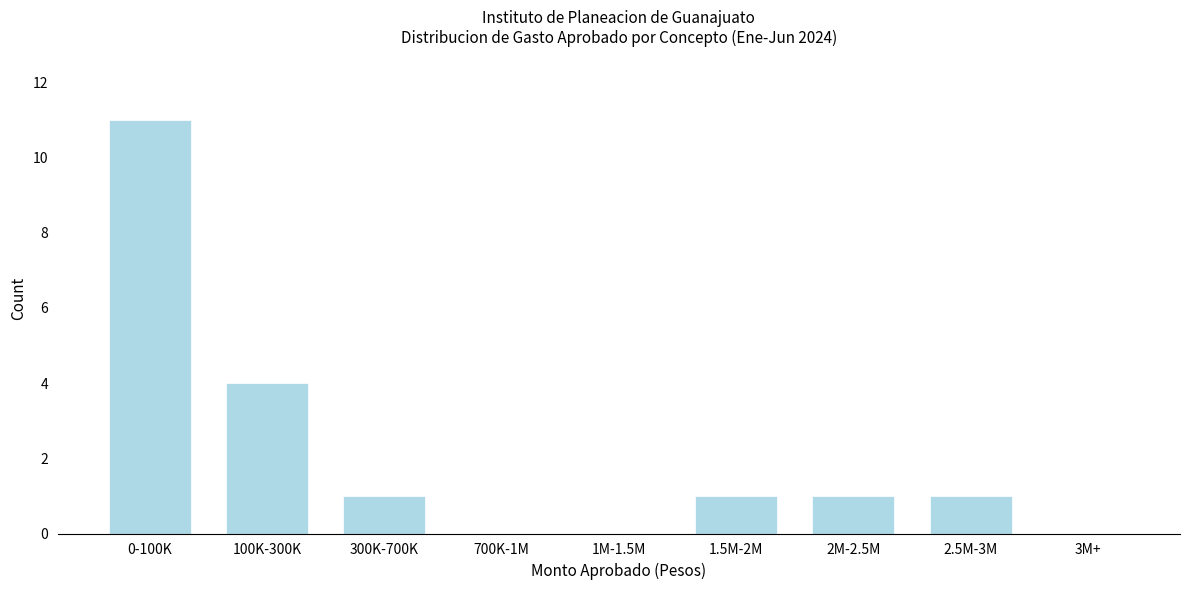

Reading right to left, transcribe all the data shown in this chart.

3M+=0	2.5M-3M=1	2M-2.5M=1	1.5M-2M=1	1M-1.5M=0	700K-1M=0	300K-700K=1	100K-300K=4	0-100K=11